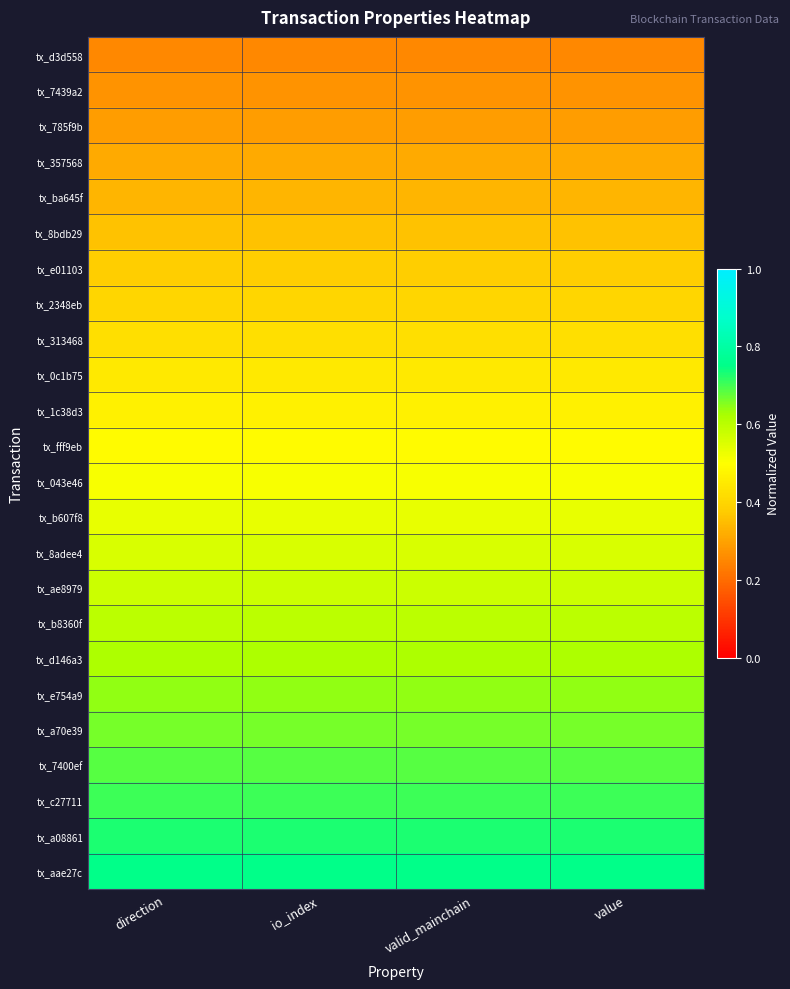

What is the total value across all series at direction?

12.0